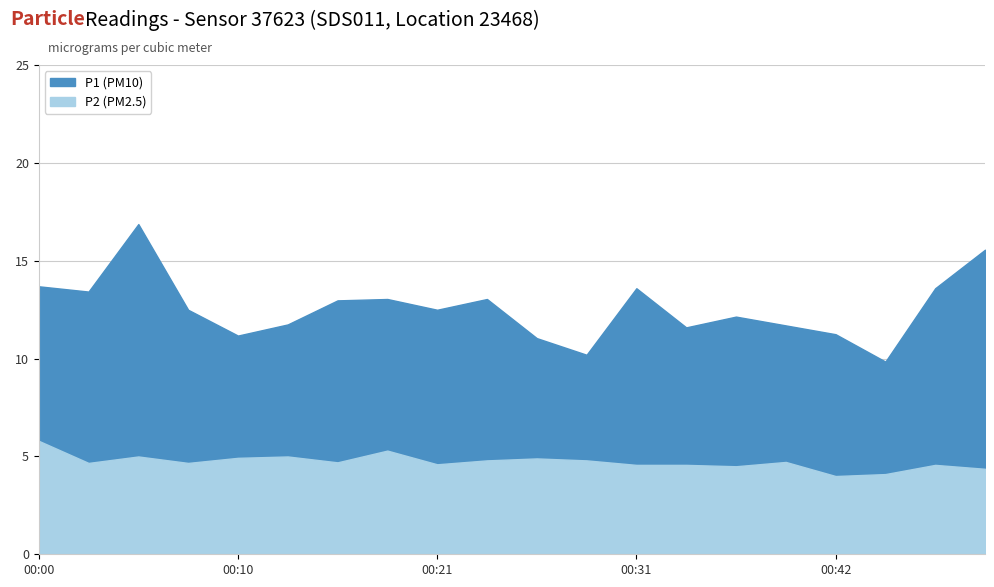

How many values in the P2 series exceed 4?

19